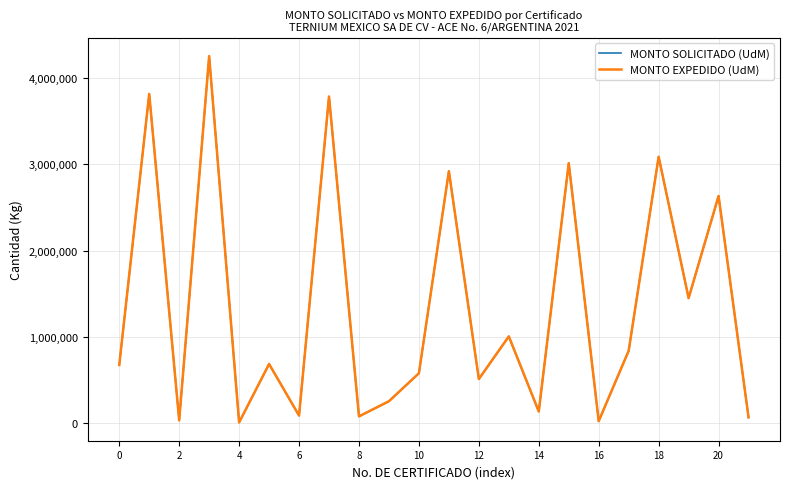

Reading left to right, list all the values displayed in this chart.

MONTO SOLICITADO (UdM): 675510	3817312	33629	4255125	10370	687265	89561	3787203	80319	255855	579994	2921815	512985	1007135	136635	3015004	24828	840678	3089205	1450688	2634555	69371
MONTO EXPEDIDO (UdM): 675510	3817312	33629	4255125	10370	687265	89561	3787203	80319	255855	579994	2921815	512985	1007135	136635	3015004	24828	840678	3089205	1450688	2634555	69371